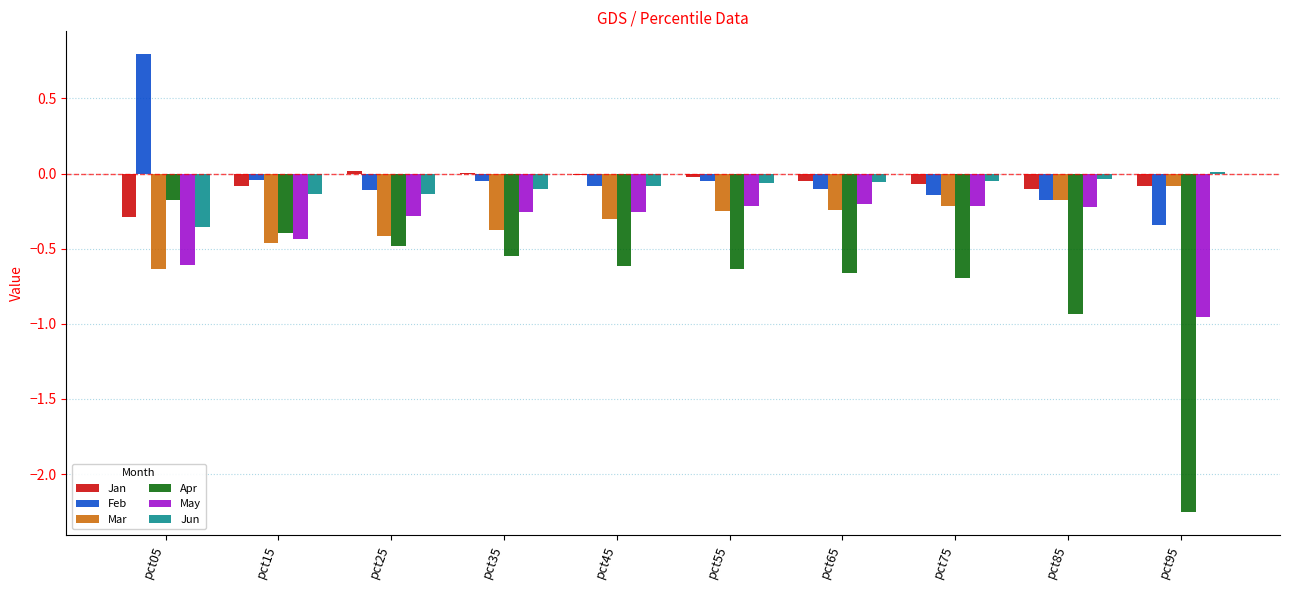

At which category does the chart reach its peak across all series?

pct05